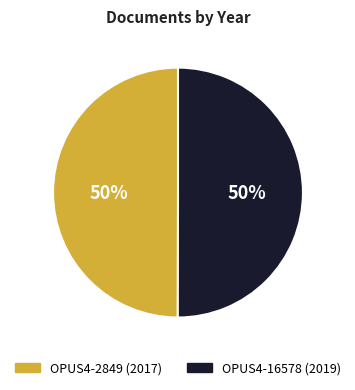

Do OPUS4-16578 and OPUS4-2849 together represent more than half of the pie?

Yes